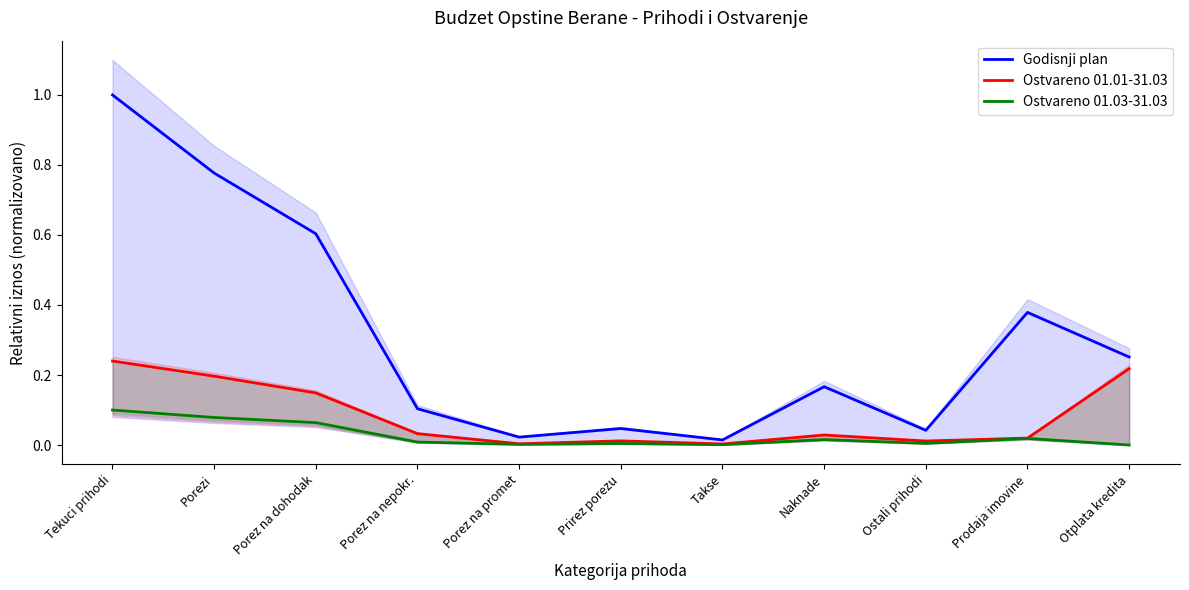

At how many categories does at least one series exceed 0?

11